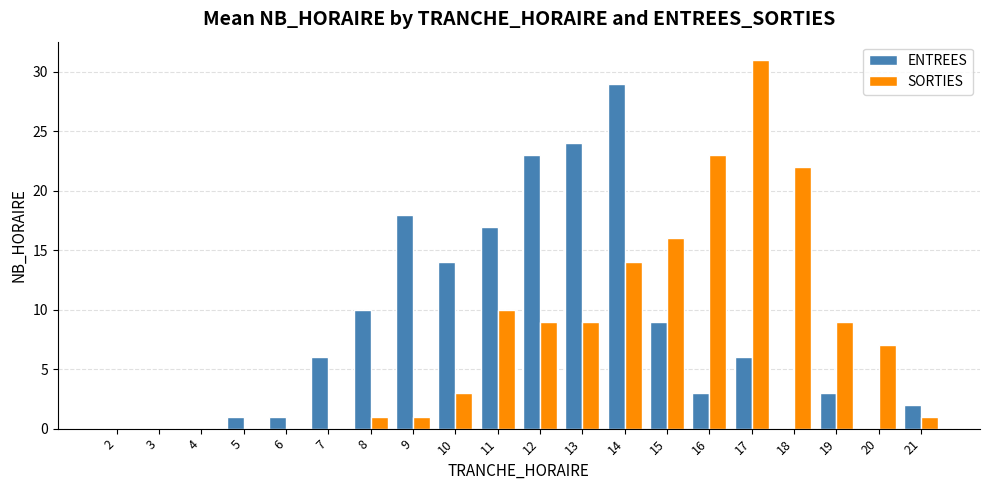

What is the maximum value shown in the chart?

31